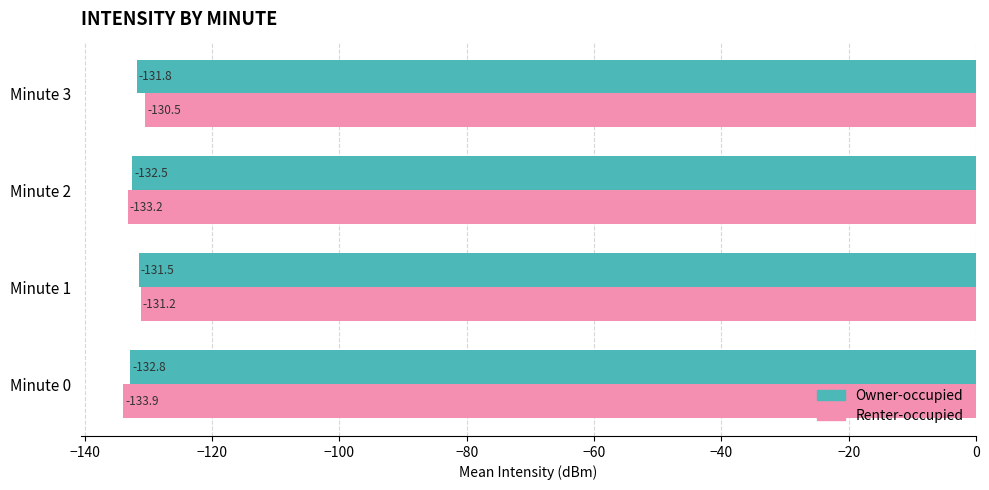

At which label is Renter-occupied closest to -132?

Minute 1